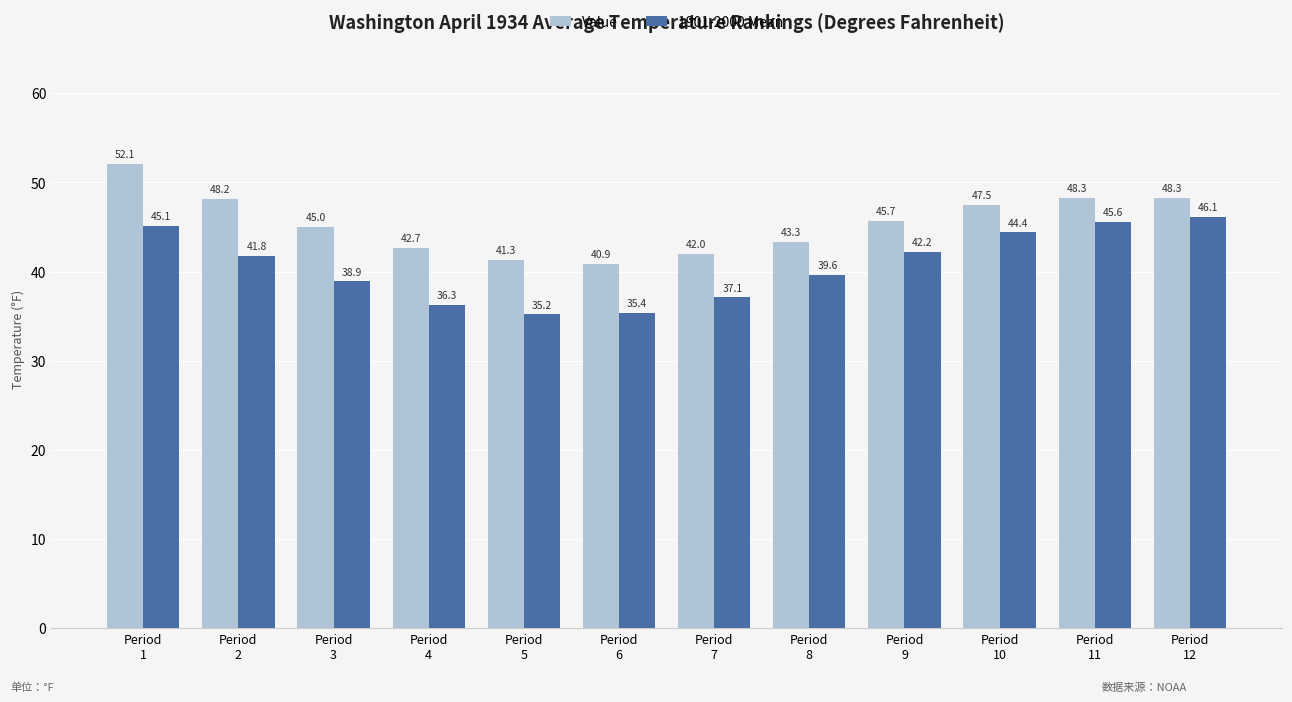

List the series in order of their peak value, lowest first.

1901-2000 Mean, Value